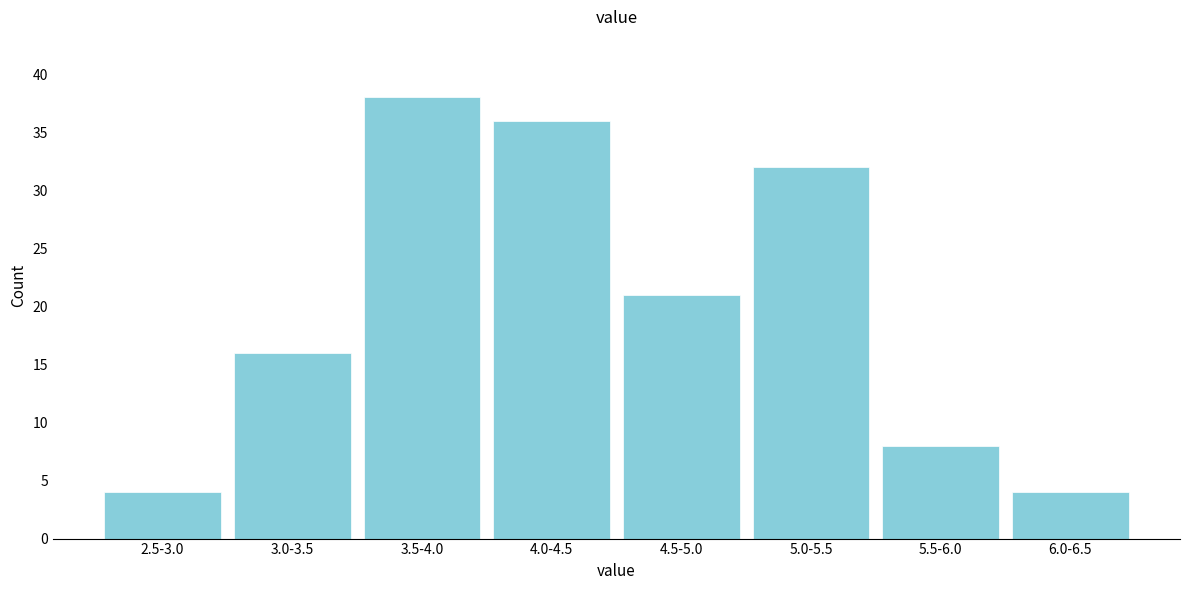

Reading right to left, extract all data points from this chart.

4	8	32	21	36	38	16	4